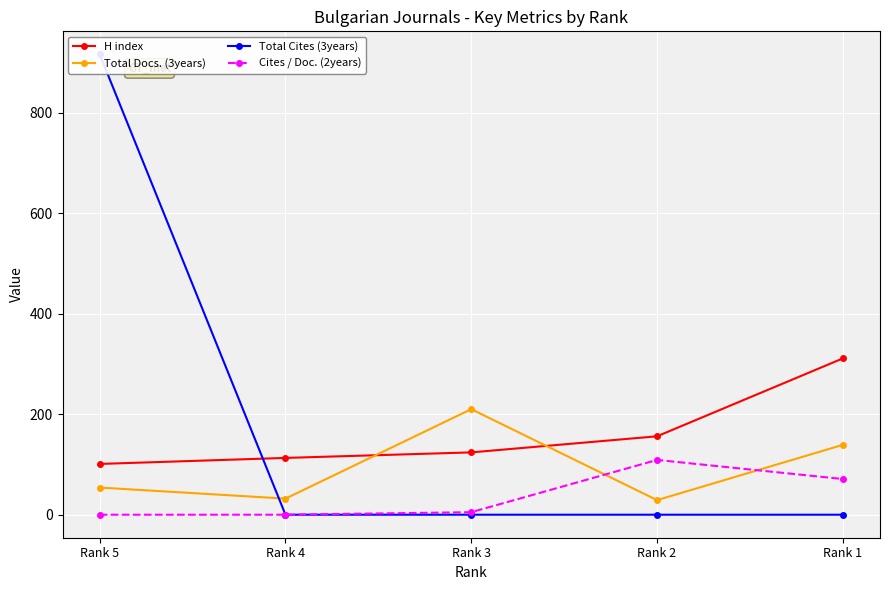

Where is Total Cites (3years) nearest to the value 458?

Rank 5